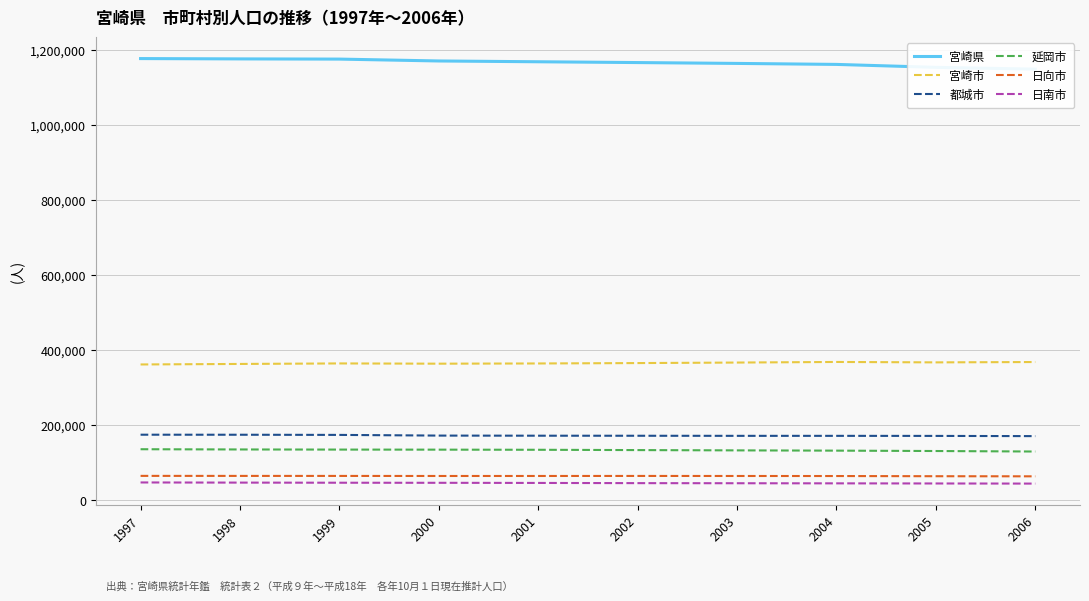

What is the value of the 日向市 point at the 5th from the left?

64203